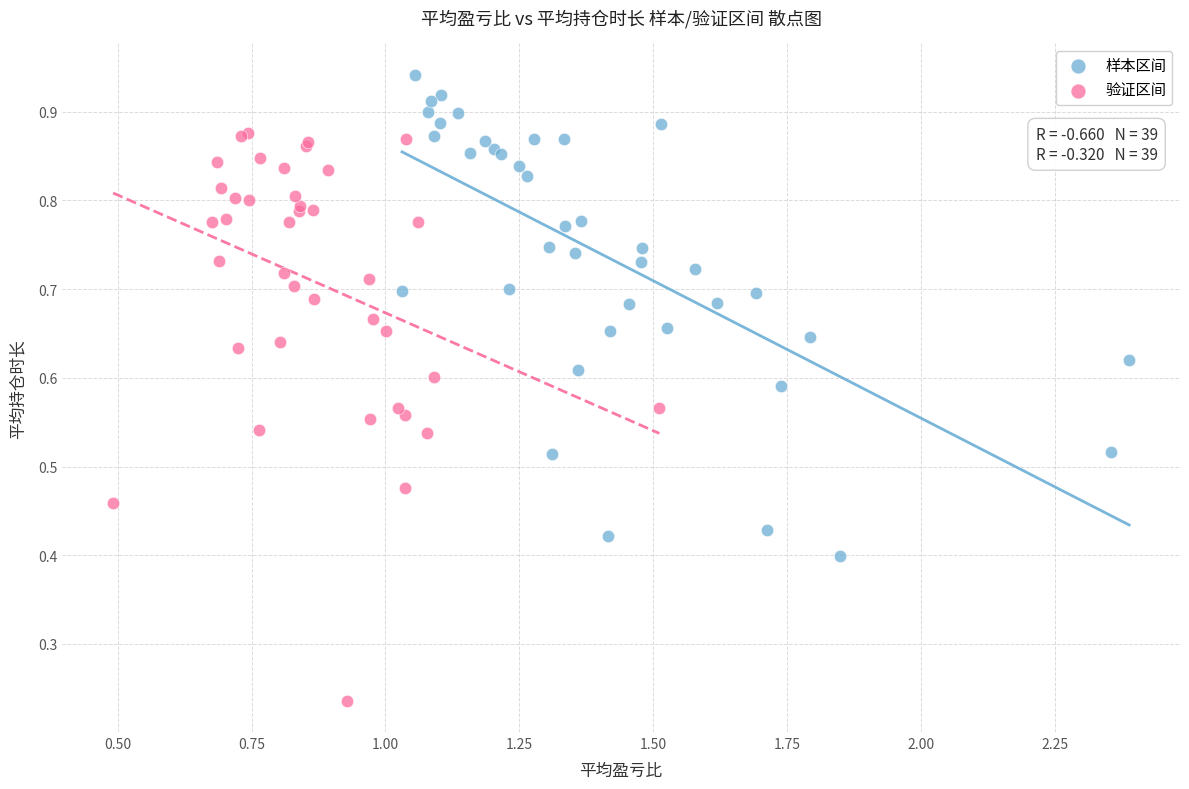

Which series reaches the maximum Y coordinate?

样本区间